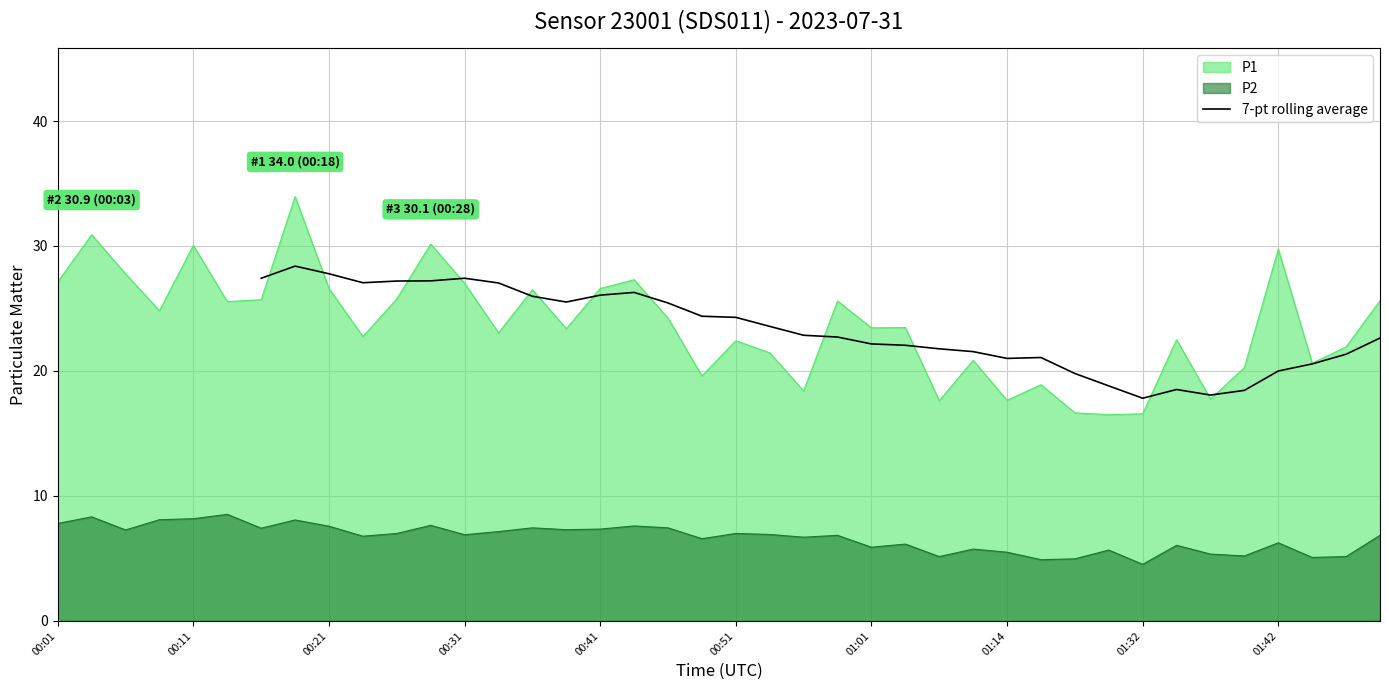

The value of P2 at 00:21 is 7.6. True or false?

True